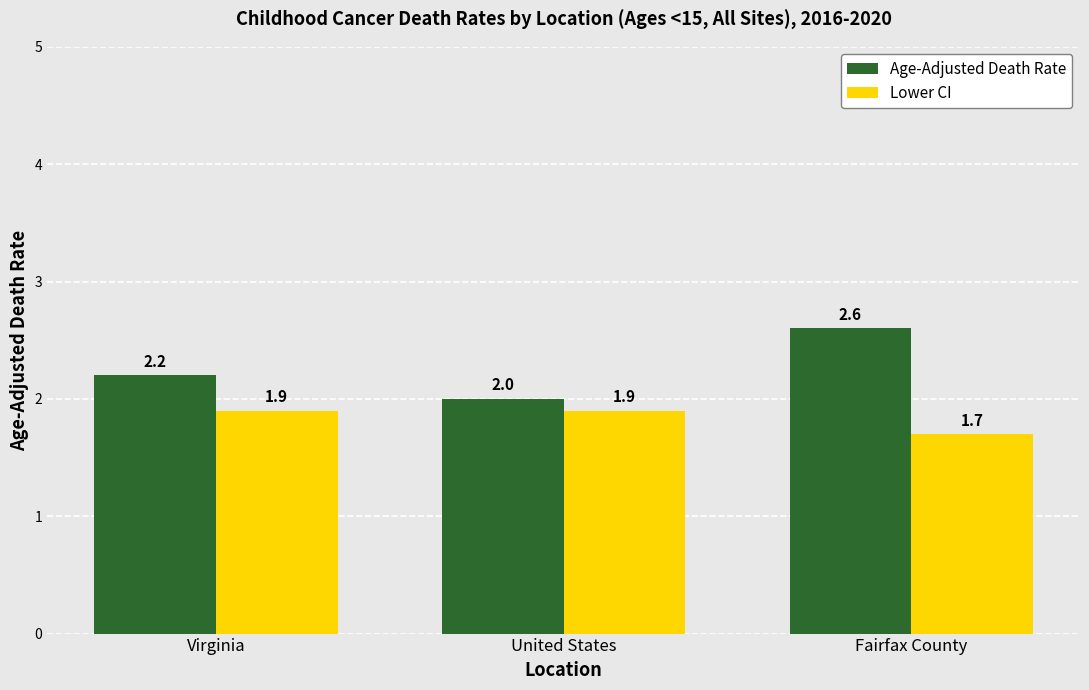

What position from the left is Fairfax County?

3